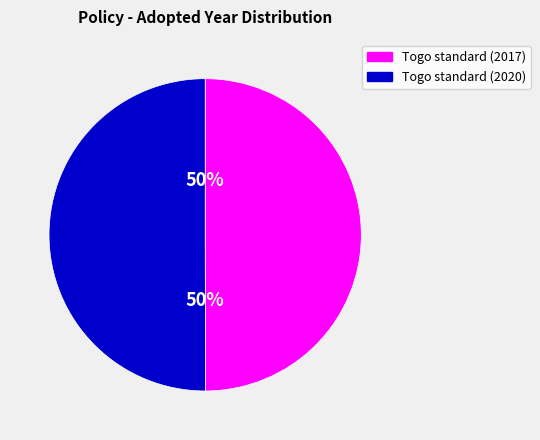

Is it true that Togo standard (2017) is 50% of the pie?

True